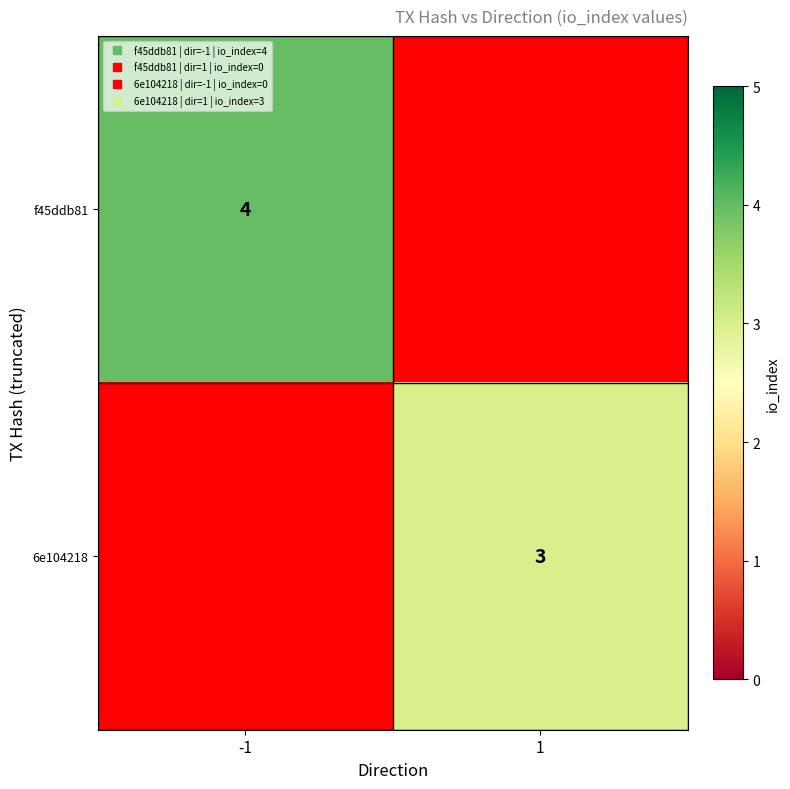

Rank the series by their average value, from highest to lowest.

f45ddb81, 6e104218